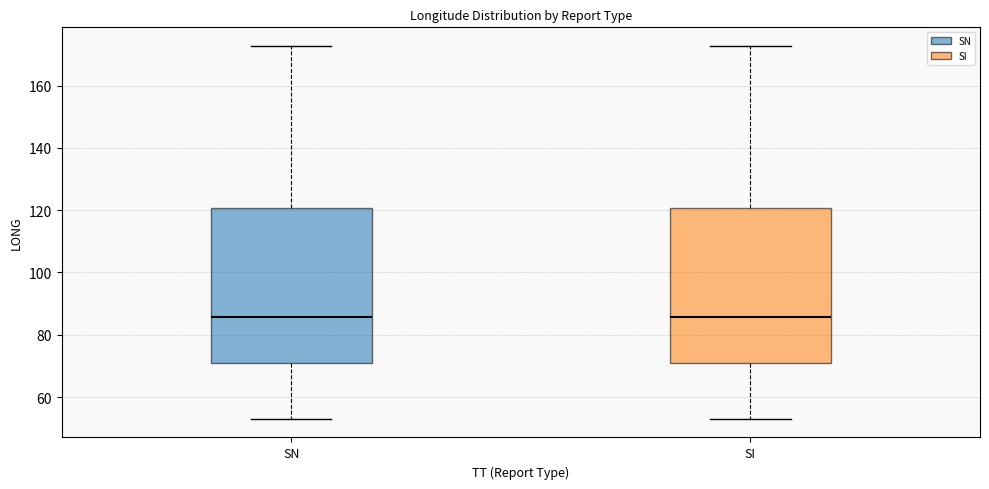

Where is the lower edge of the box for SI on the y-axis? The values are not printed on the chart, so give them approximately, as read against the axis.

72